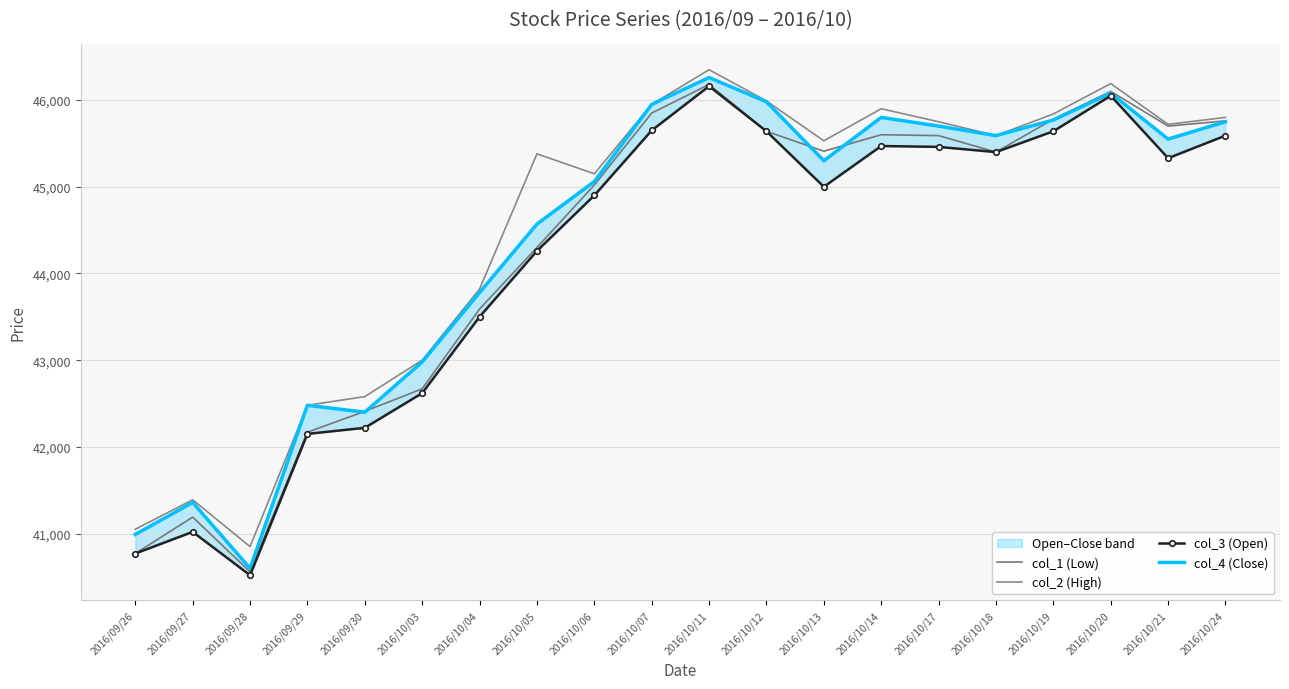

True or false: col_2 (High) and col_4 (Close) cross at least once.

False